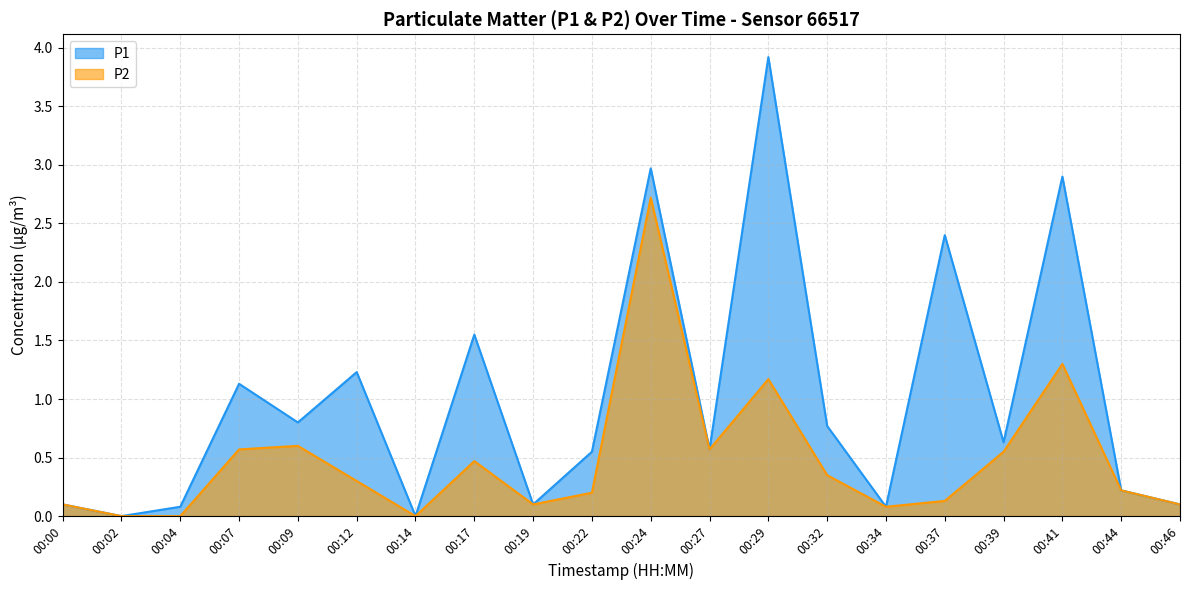

True or false: P1 has a value of 0.6 at 00:39.

True